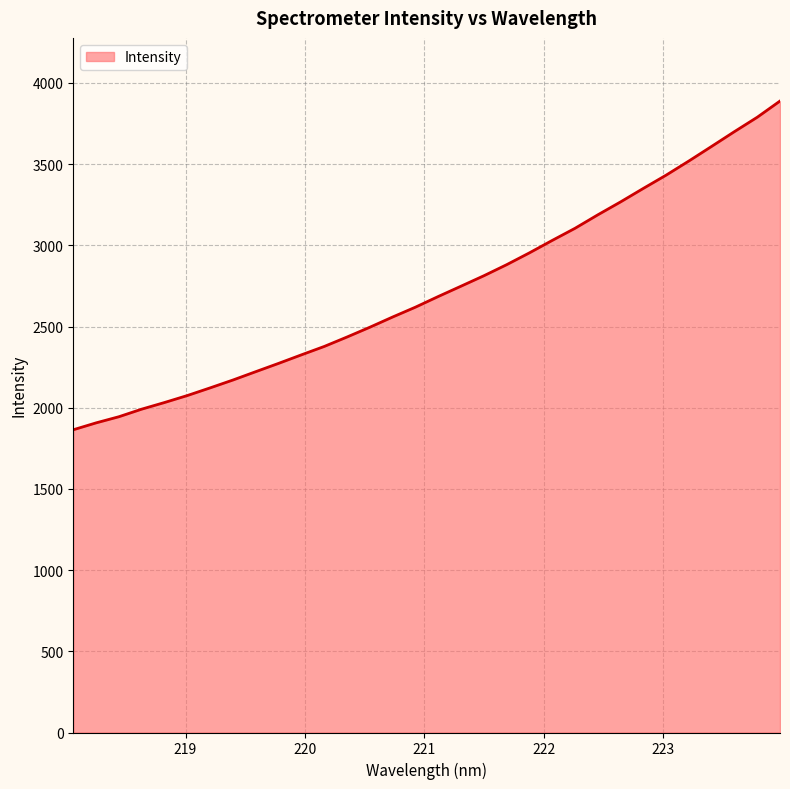

What is the greatest value displayed?

3888.6